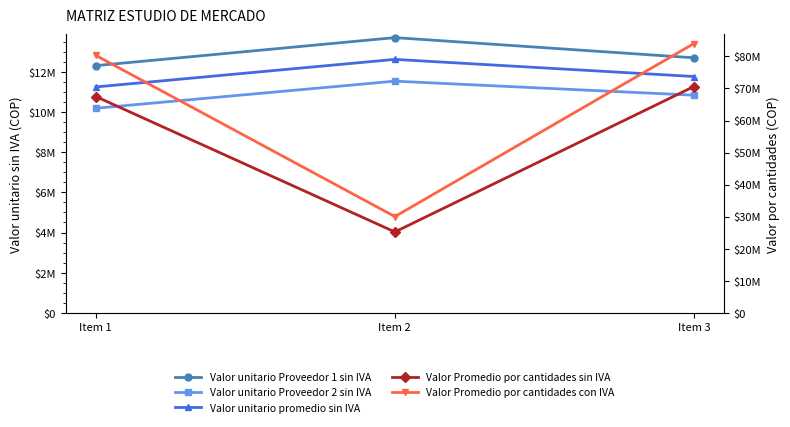

What is the spread (max minus min) of values at Item 1?

70121772.2